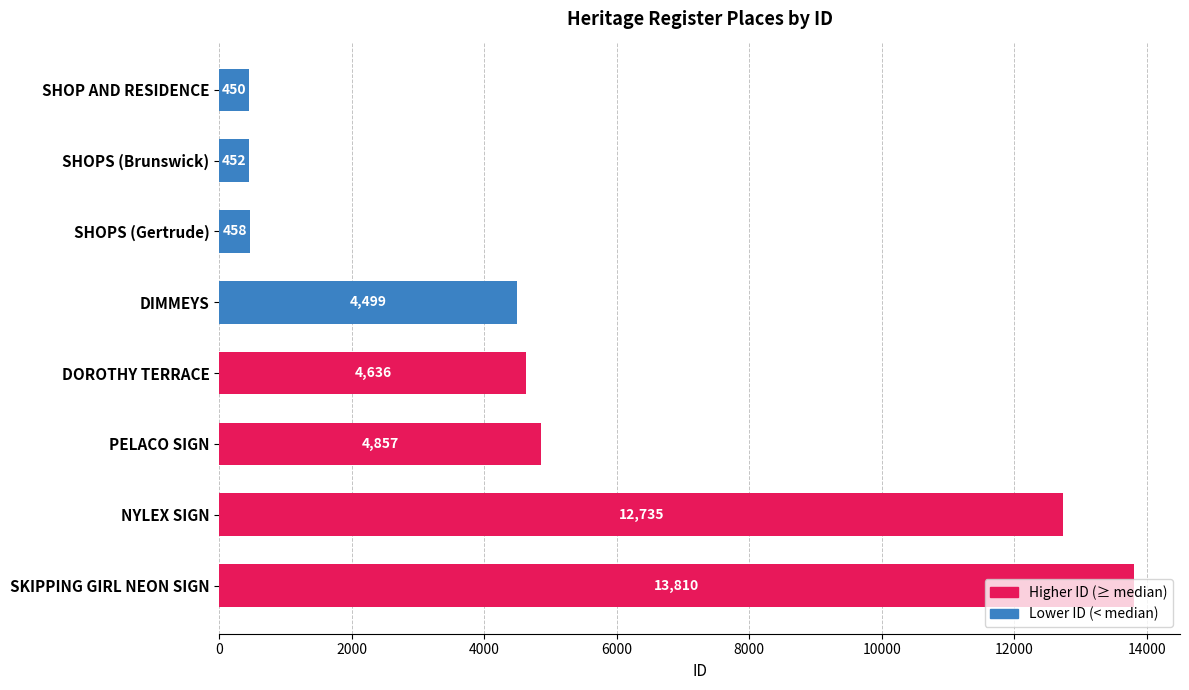

Count the number of data series in this chart.

1